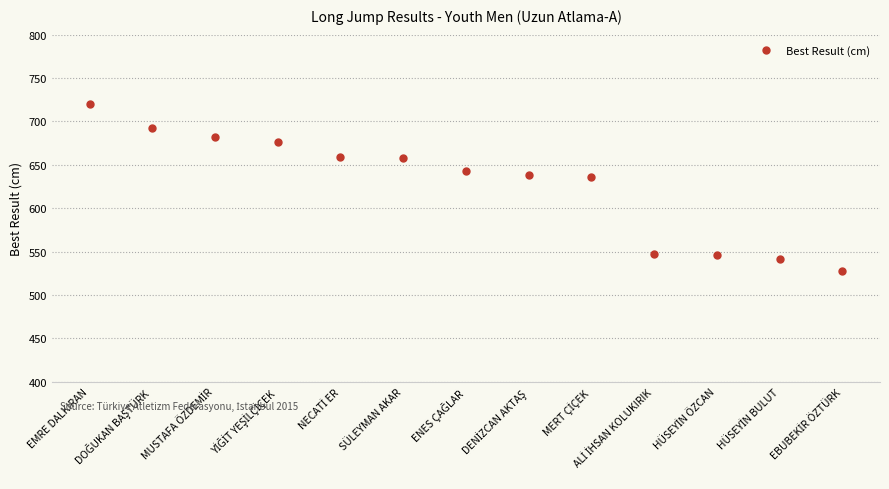

How many categories are shown in the chart?

13